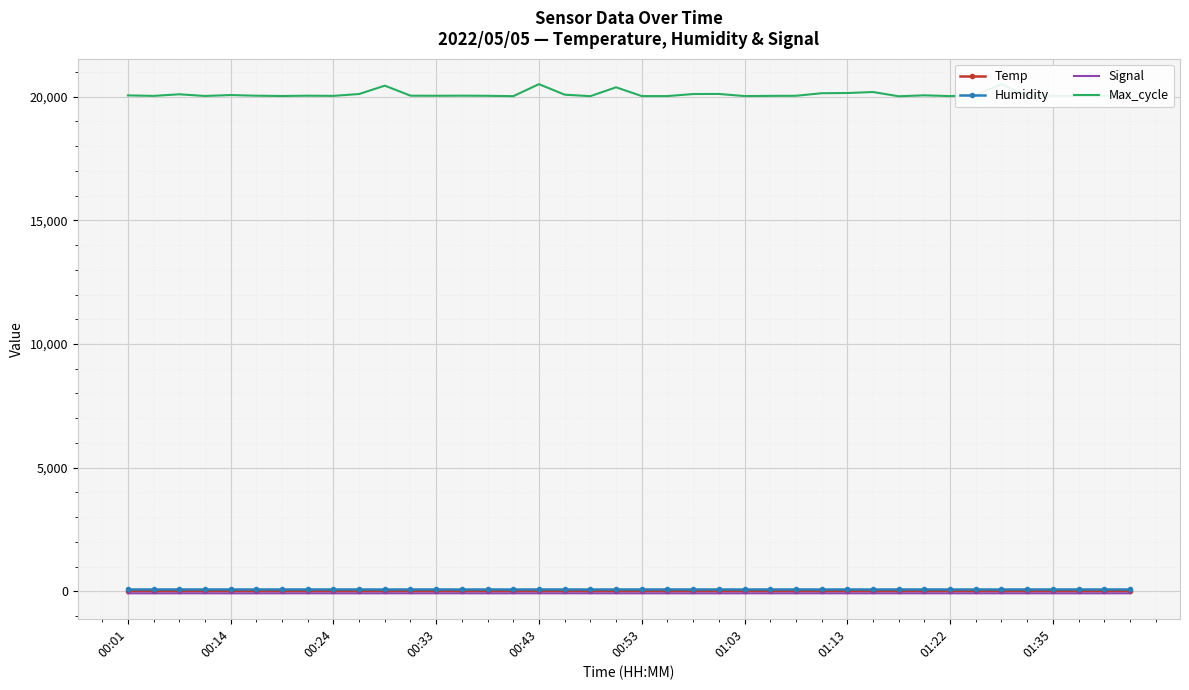

True or false: Signal has a value of -80.0 at 37.

True